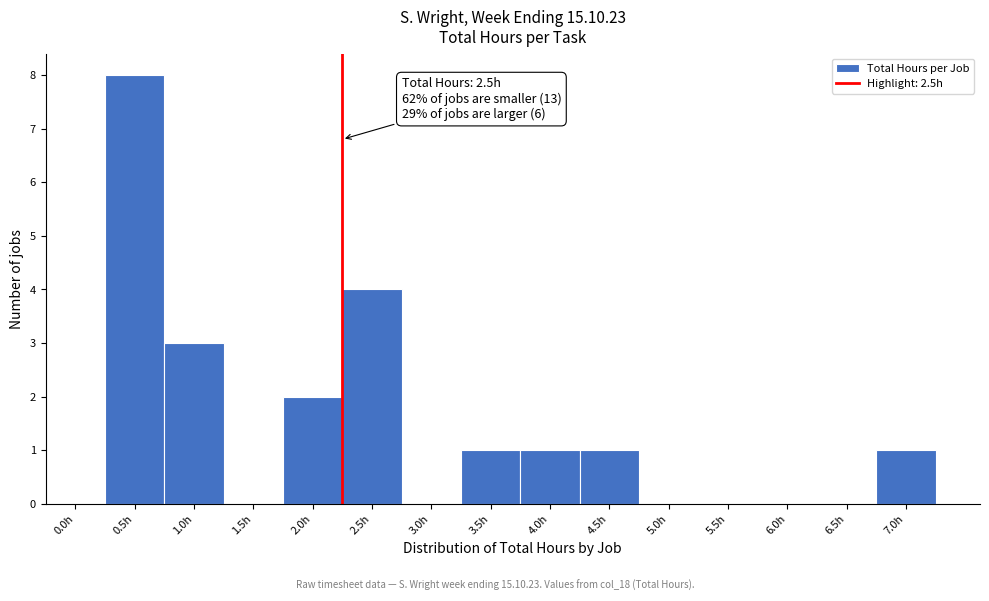

Reading right to left, transcribe all the data shown in this chart.

7.0h=1	6.5h=0	6.0h=0	5.5h=0	5.0h=0	4.5h=1	4.0h=1	3.5h=1	3.0h=0	2.5h=4	2.0h=2	1.5h=0	1.0h=3	0.5h=8	0.0h=0